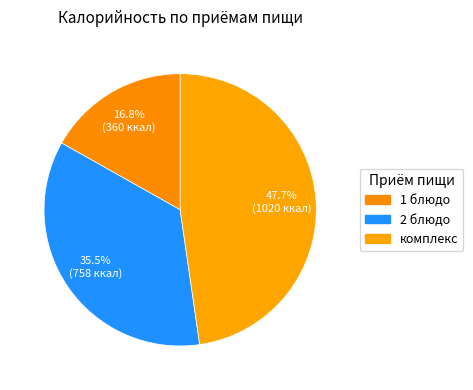

Count the number of slices in the pie.

3